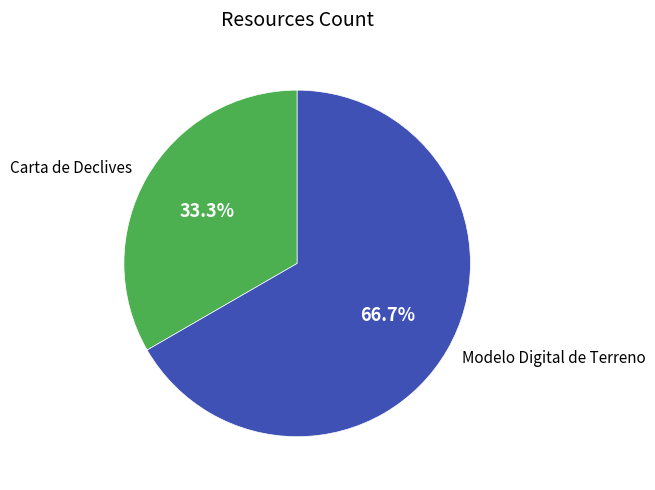

What is the largest slice in the pie chart?

Modelo Digital de Terreno